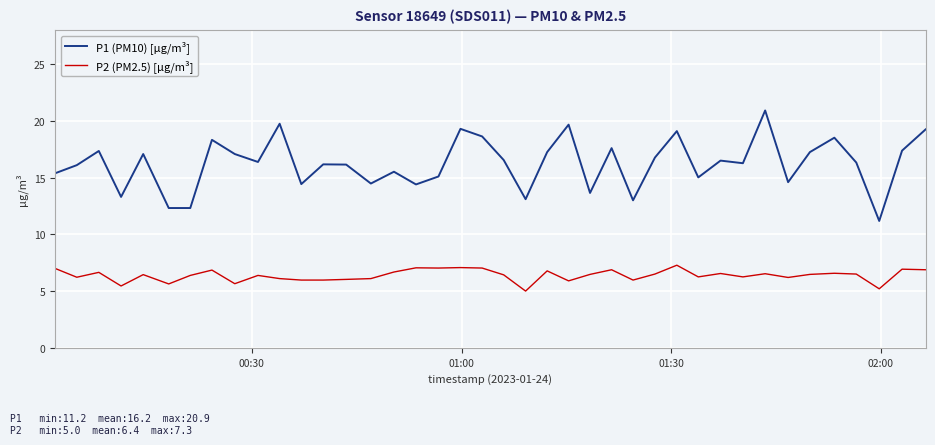

True or false: P1 (PM10) [µg/m³] and P2 (PM2.5) [µg/m³] cross at least once.

False